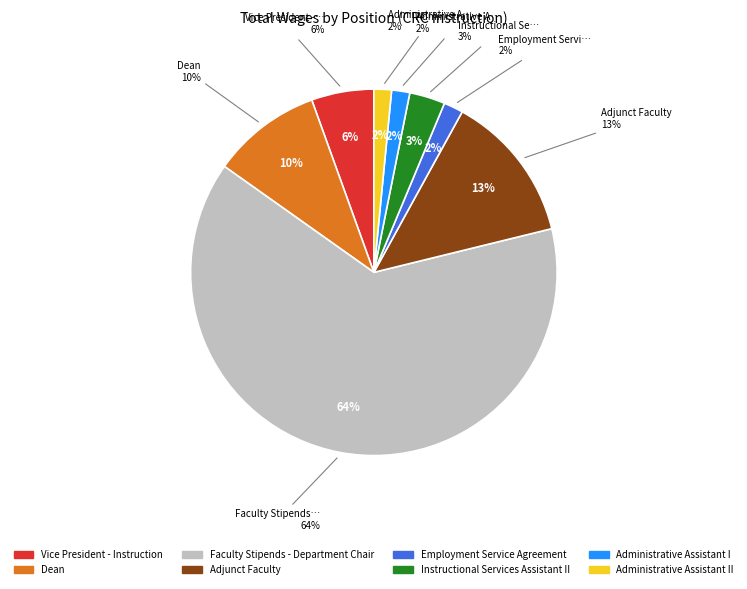

Count the number of slices in the pie.

8